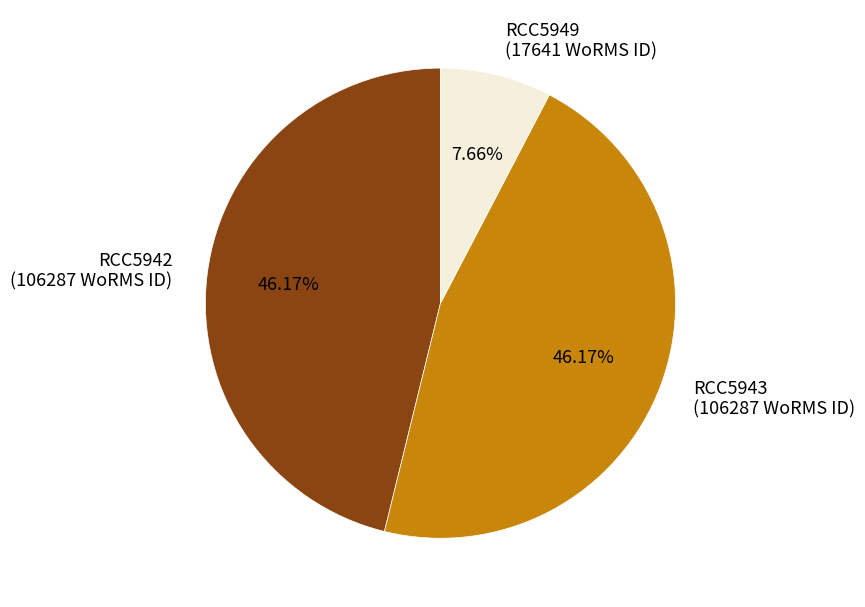

To the nearest percent, what portion does RCC5943 represent?

46%